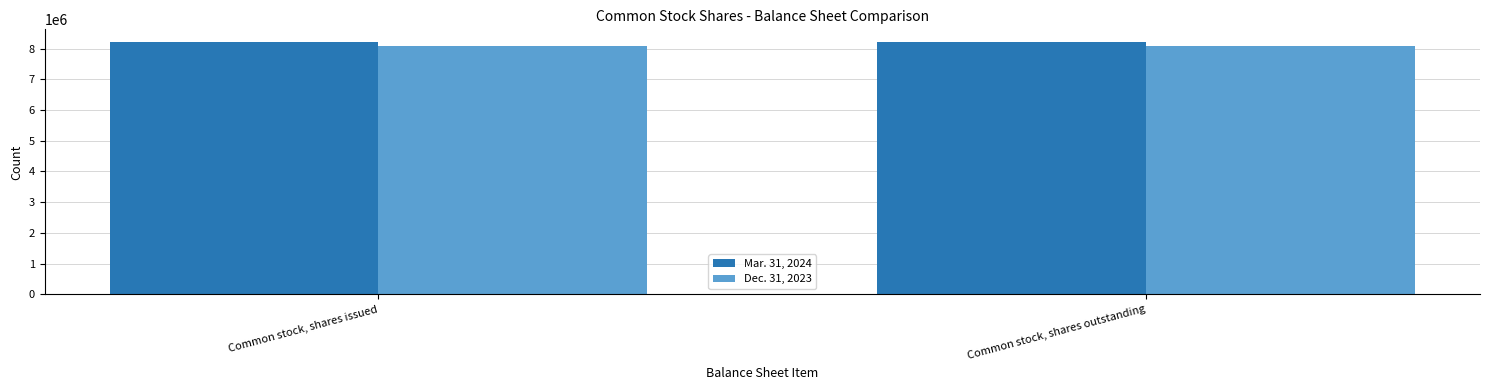

What is the maximum value shown in the chart?

8212737